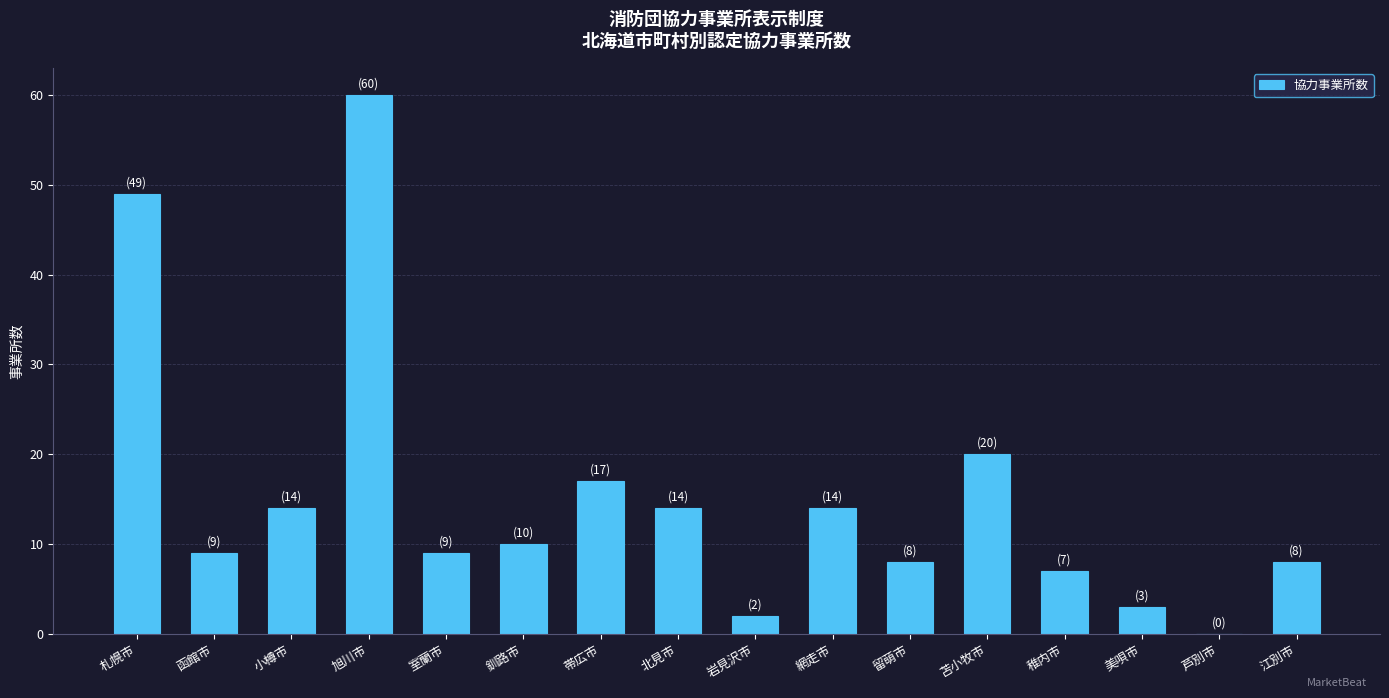

What is the change in value from 北見市 to 岩見沢市?

-12